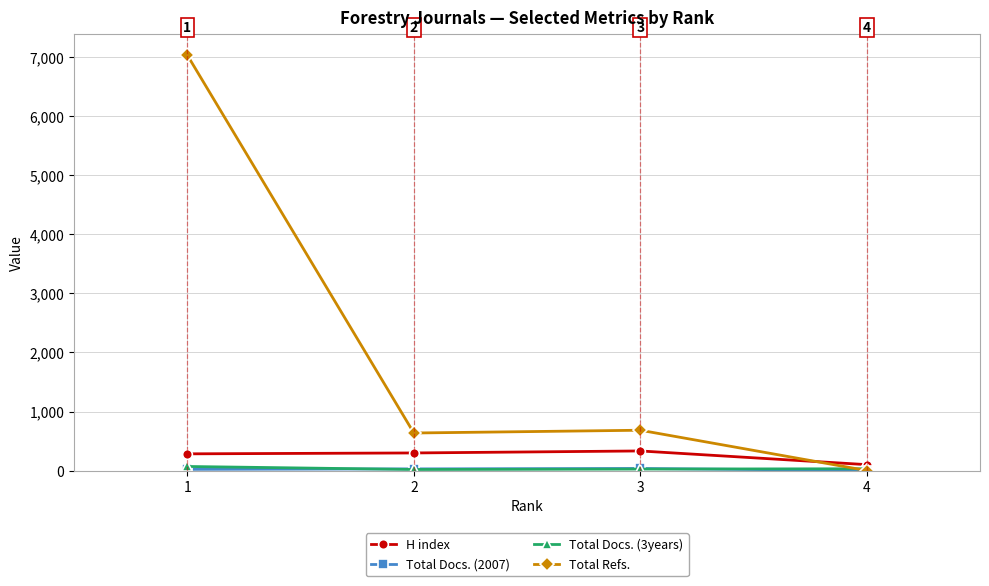

What is the greatest value displayed?

7036